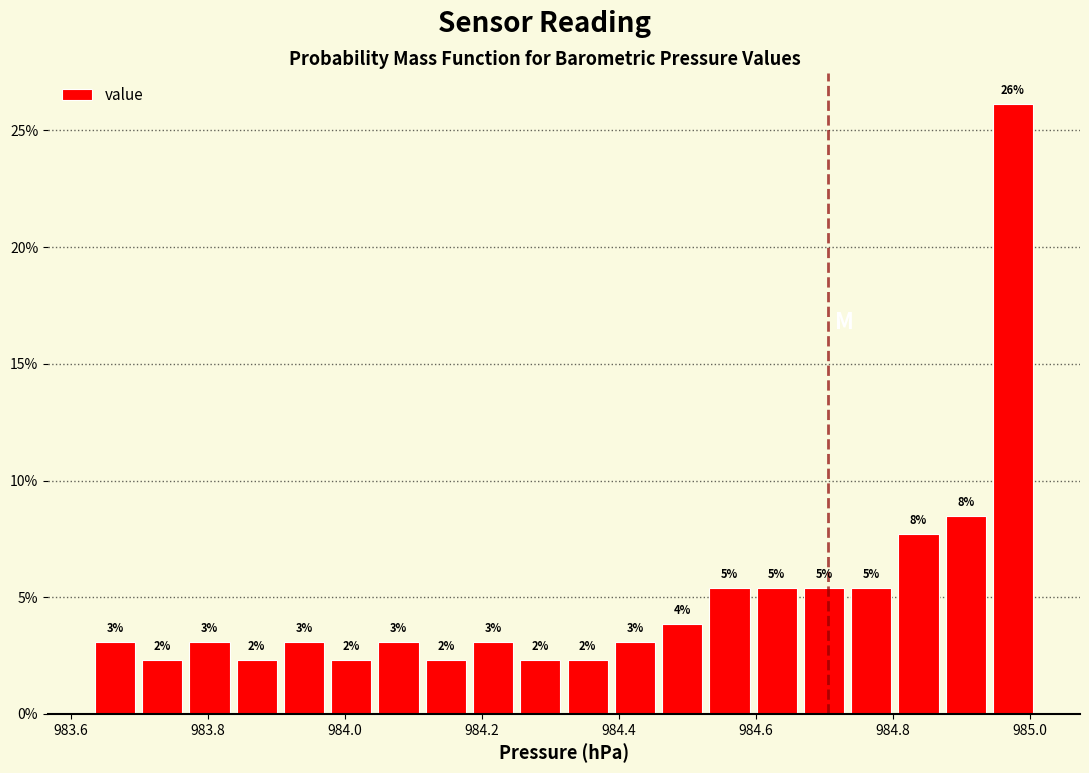

Around what value on the x-axis is the tallest bar? Give the approximate position of its centre, as read against the axis.

984.98